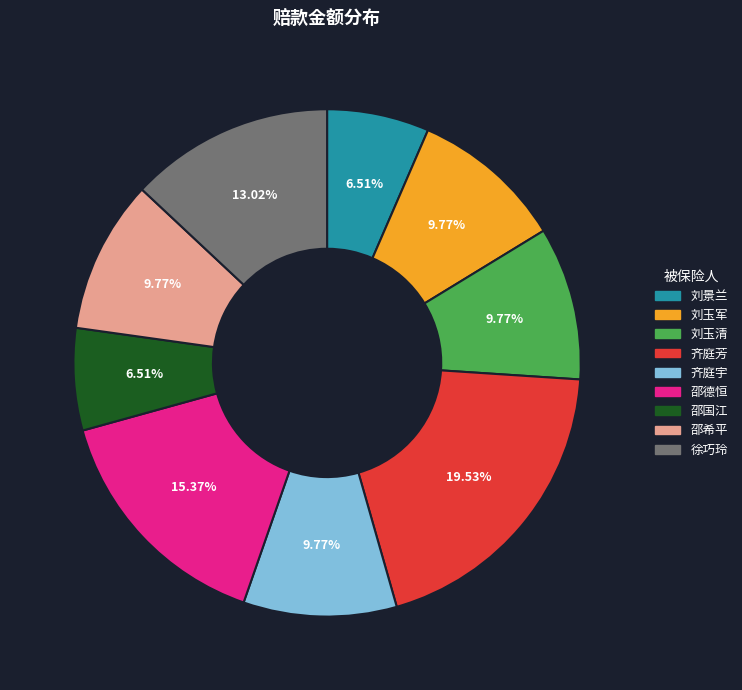

Approximately how many times larger is the value at 齐庭芳 compared to 邵德恒?

1.3